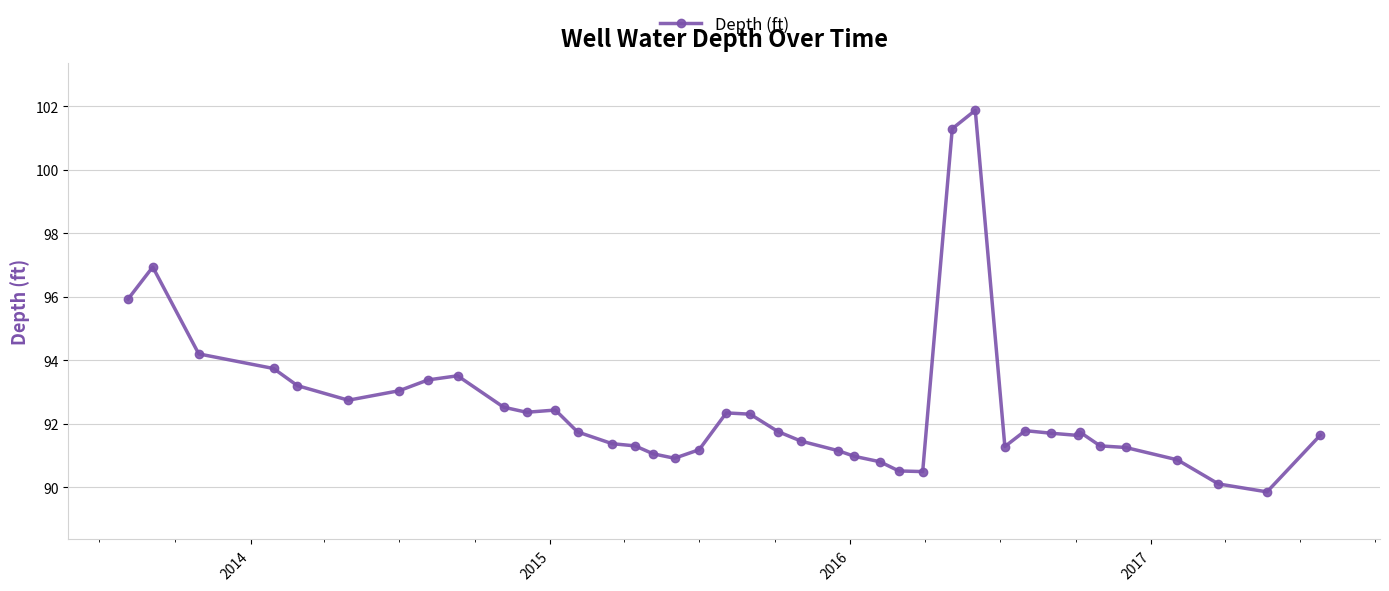

What is the value of the 24th point from the left?

91.0